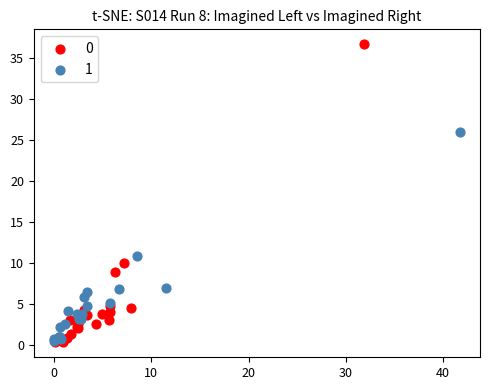

Which series reaches the maximum Y coordinate?

0